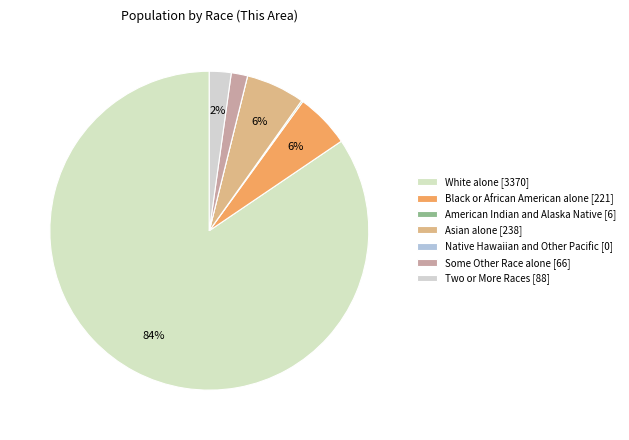

Is White alone the majority of the pie?

Yes